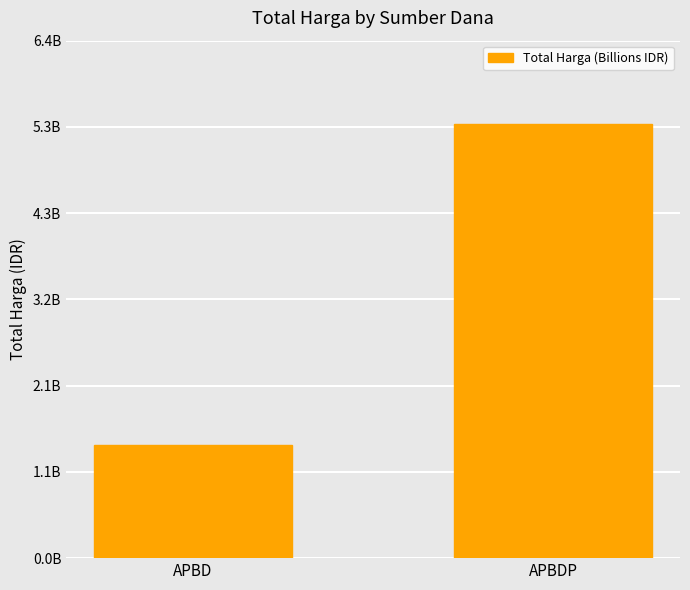

What position from the right is APBDP?

1